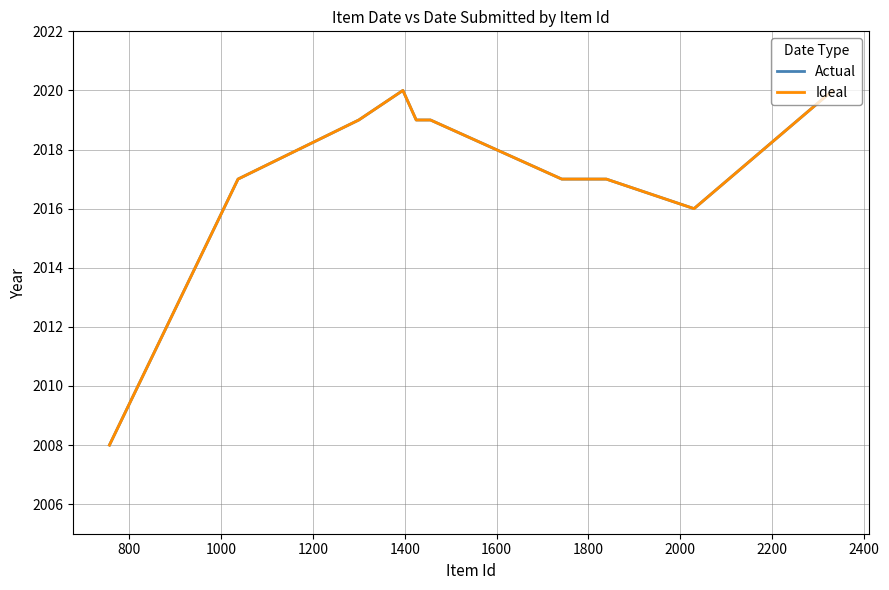

Does the chart have visible grid lines?

Yes